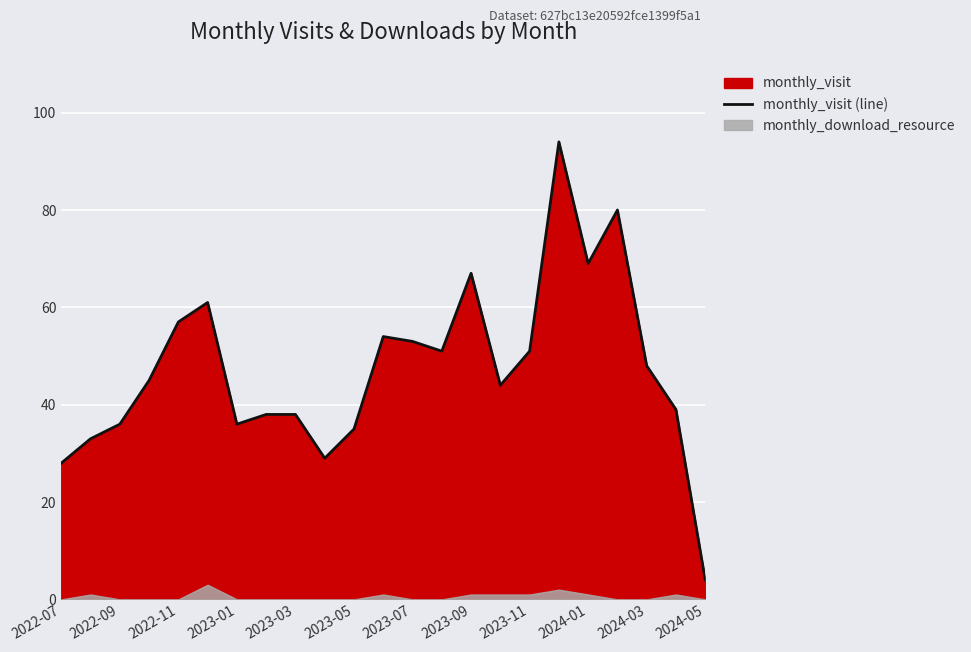

The monthly_visit (line) series shows 90 at 2023-11. True or false?

False